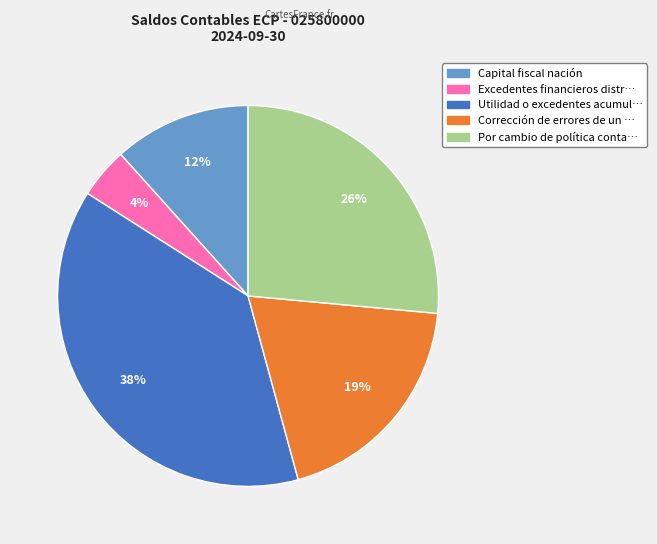

Is there any slice that represents more than half of the pie?

No